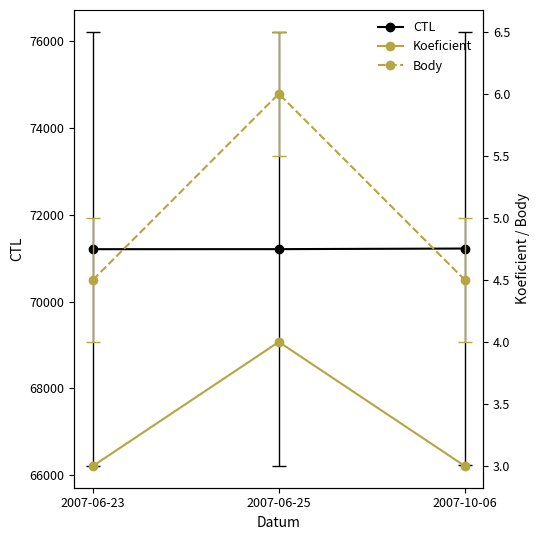

Which series has the largest total across all categories?

CTL